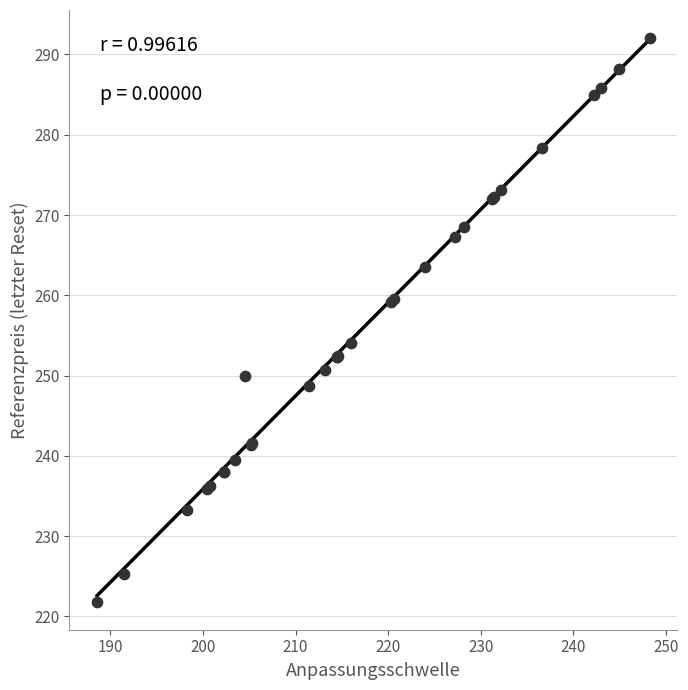

What Y value in the scatter plot is closest to 256?

254.1